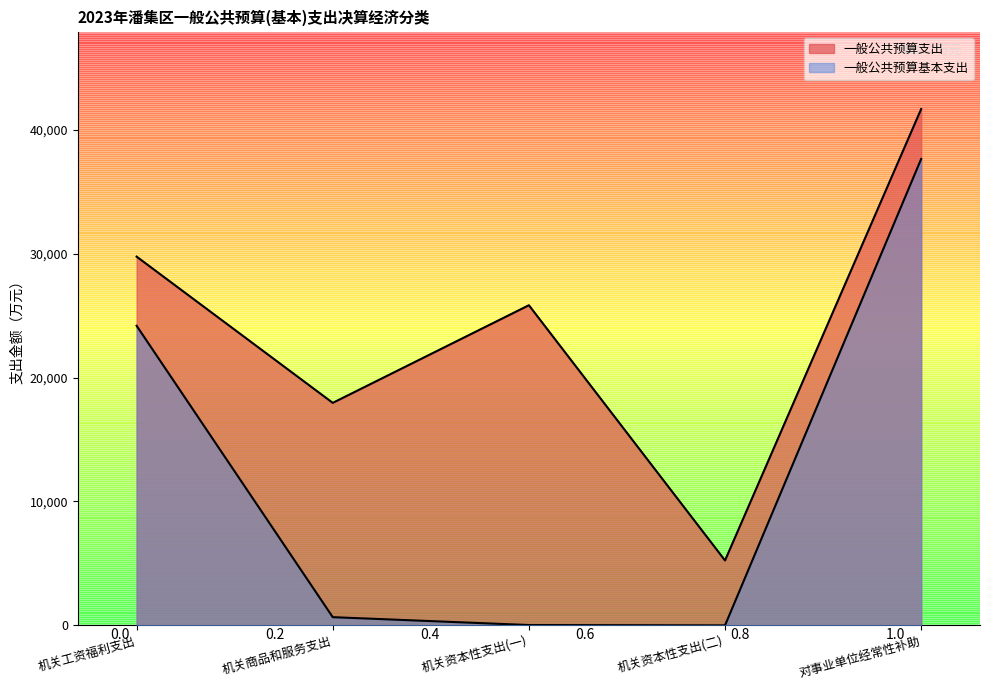

What are all the series names shown in the legend?

一般公共预算支出, 一般公共预算基本支出